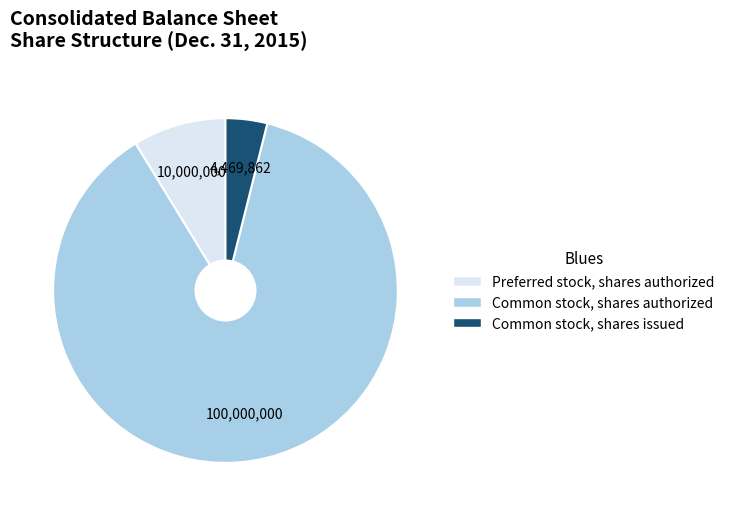

What is the smallest slice in the pie chart?

Common stock, shares issued